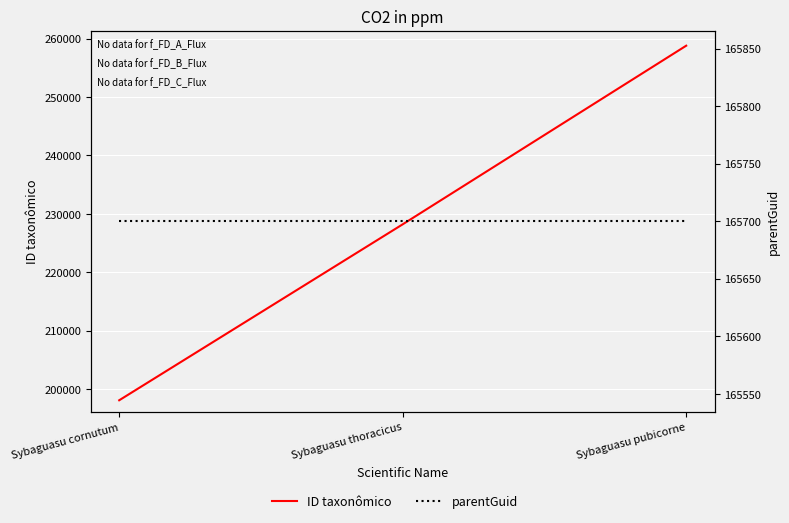

What is the label of the 1st point from the right?

Sybaguasu pubicorne